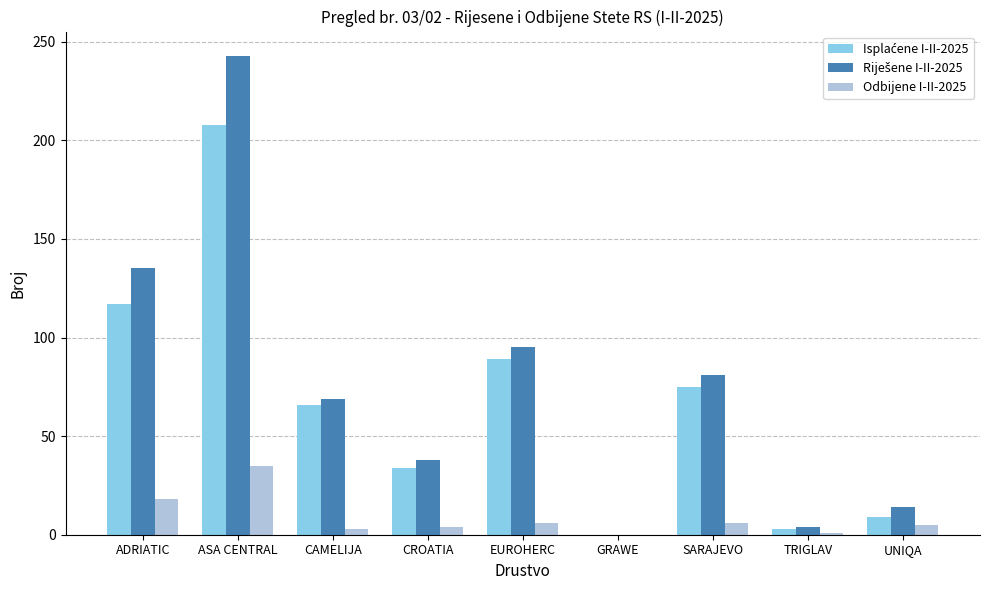

Count the number of categories in the chart.

9